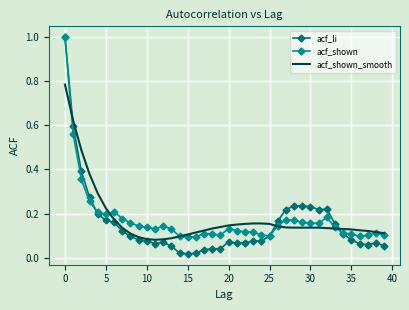

What are all the series names shown in the legend?

acf_li, acf_shown, acf_shown_smooth